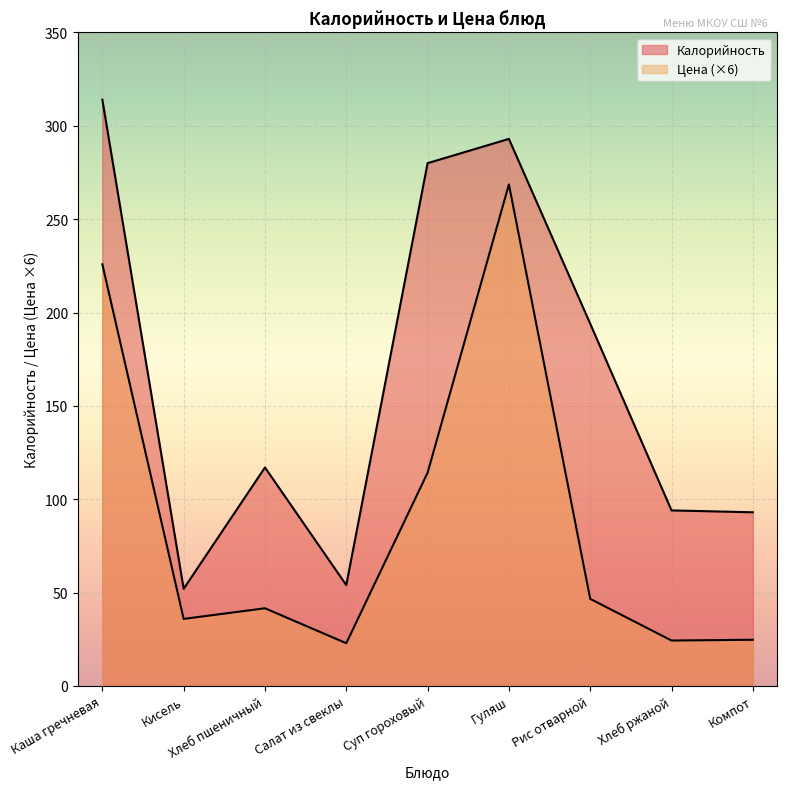

The value of Калорийность at Хлеб ржаной is 94.0. True or false?

True